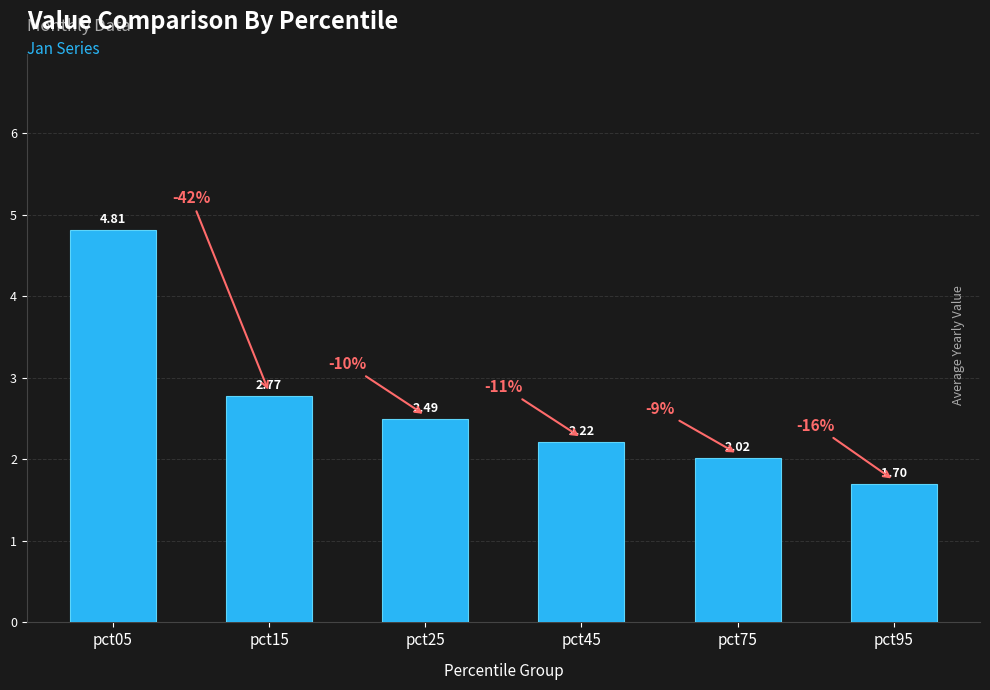

How many bars are there in total?

6